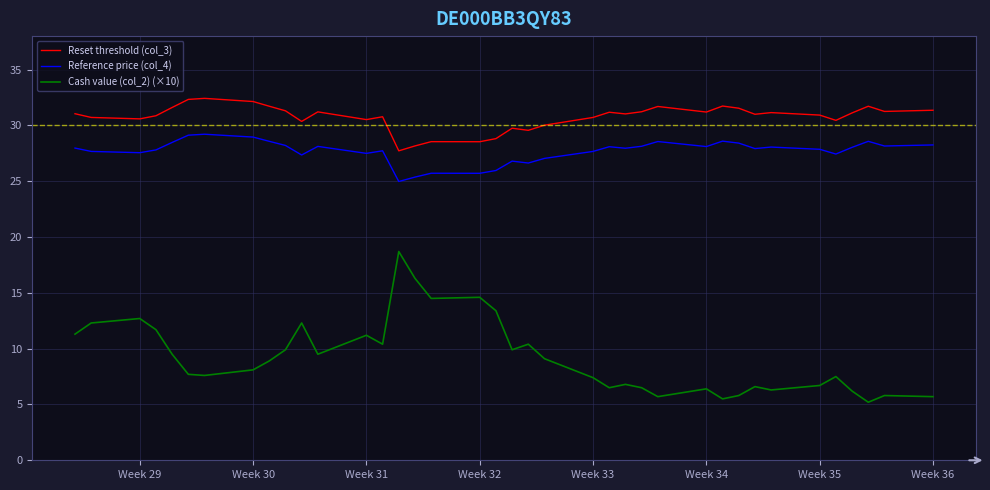

How many categories are shown in the chart?

38